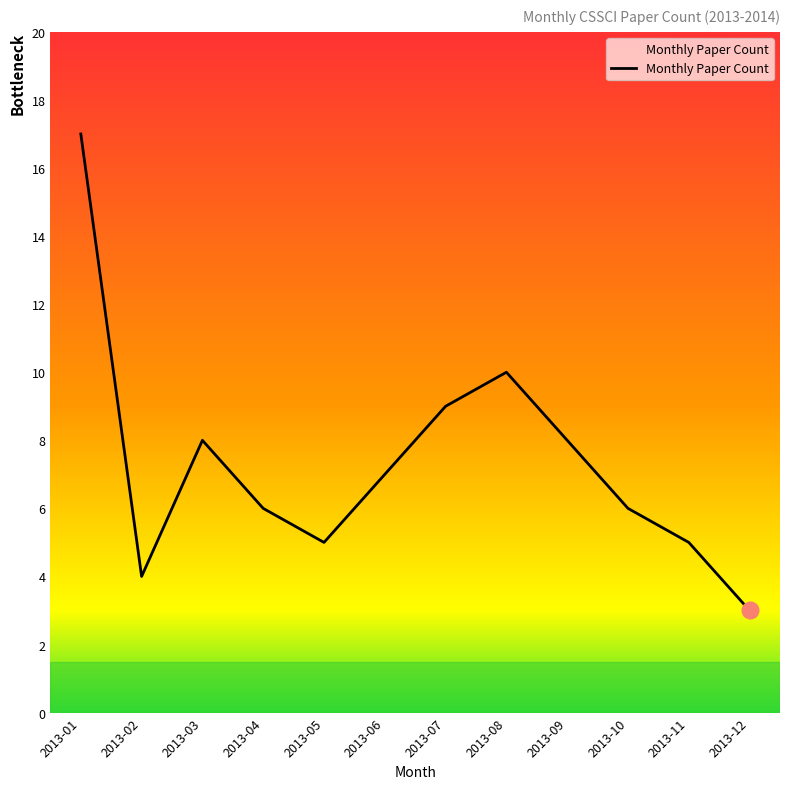

Which category has the highest value across all series?

2013-01